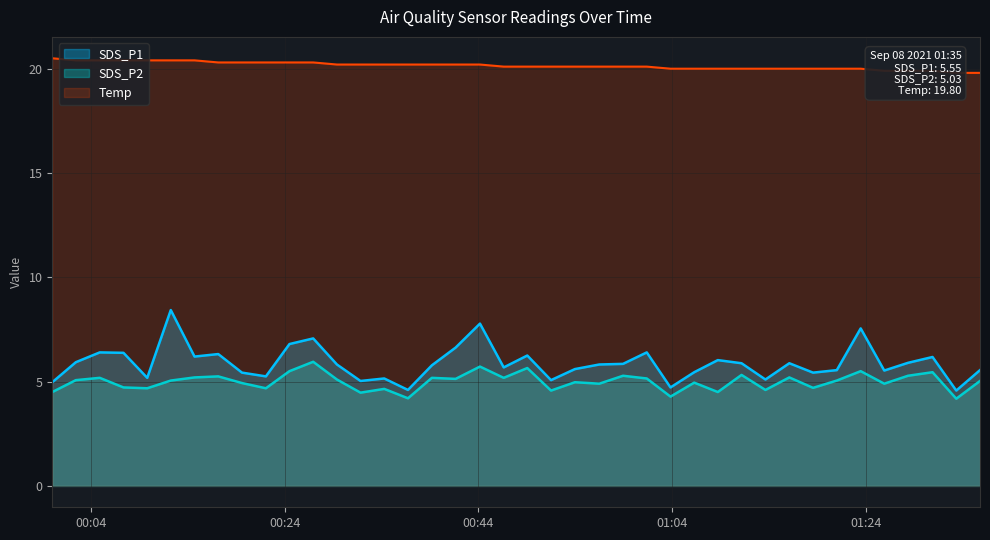

What is the difference between the maximum and minimum values in the SDS_P1 series?

3.9